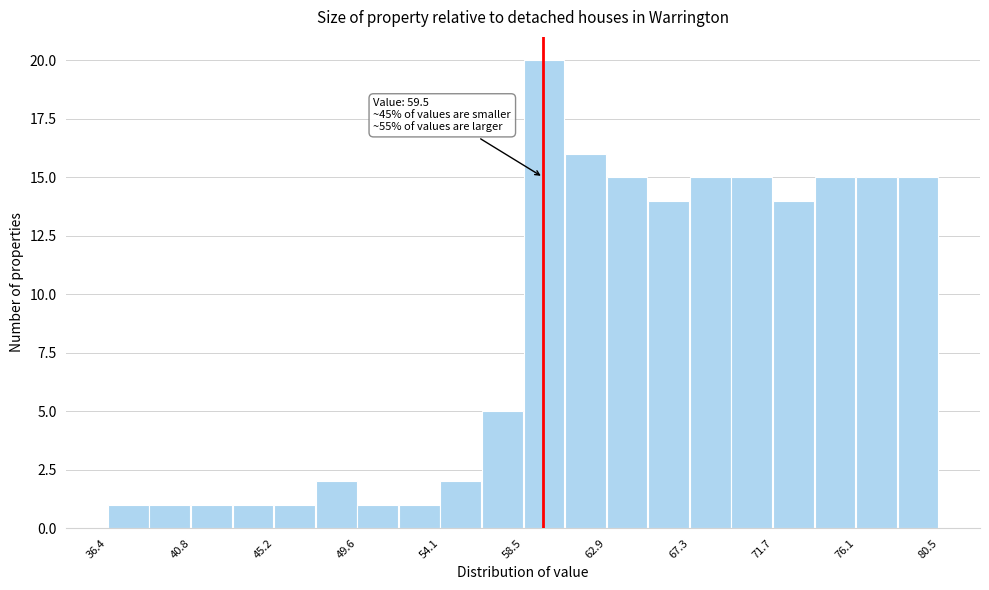

Over which range of the x-axis is the bar tallest?

58.5 to 60.5